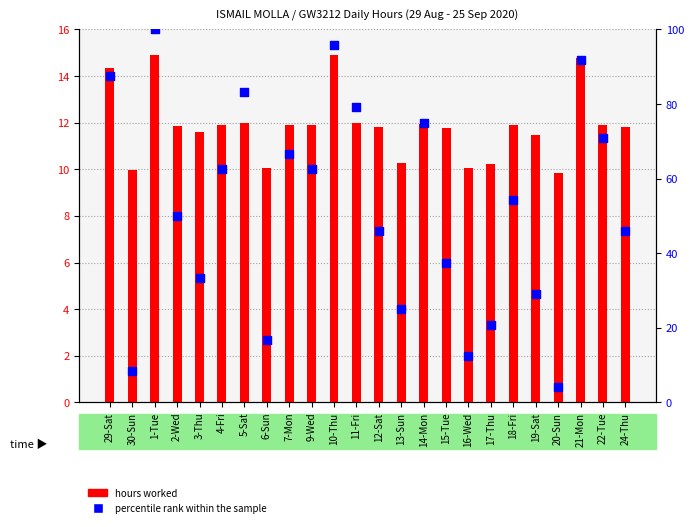

Is the value of percentile rank within the sample at 21-Mon greater than the value of hours worked at 17-Thu?

Yes